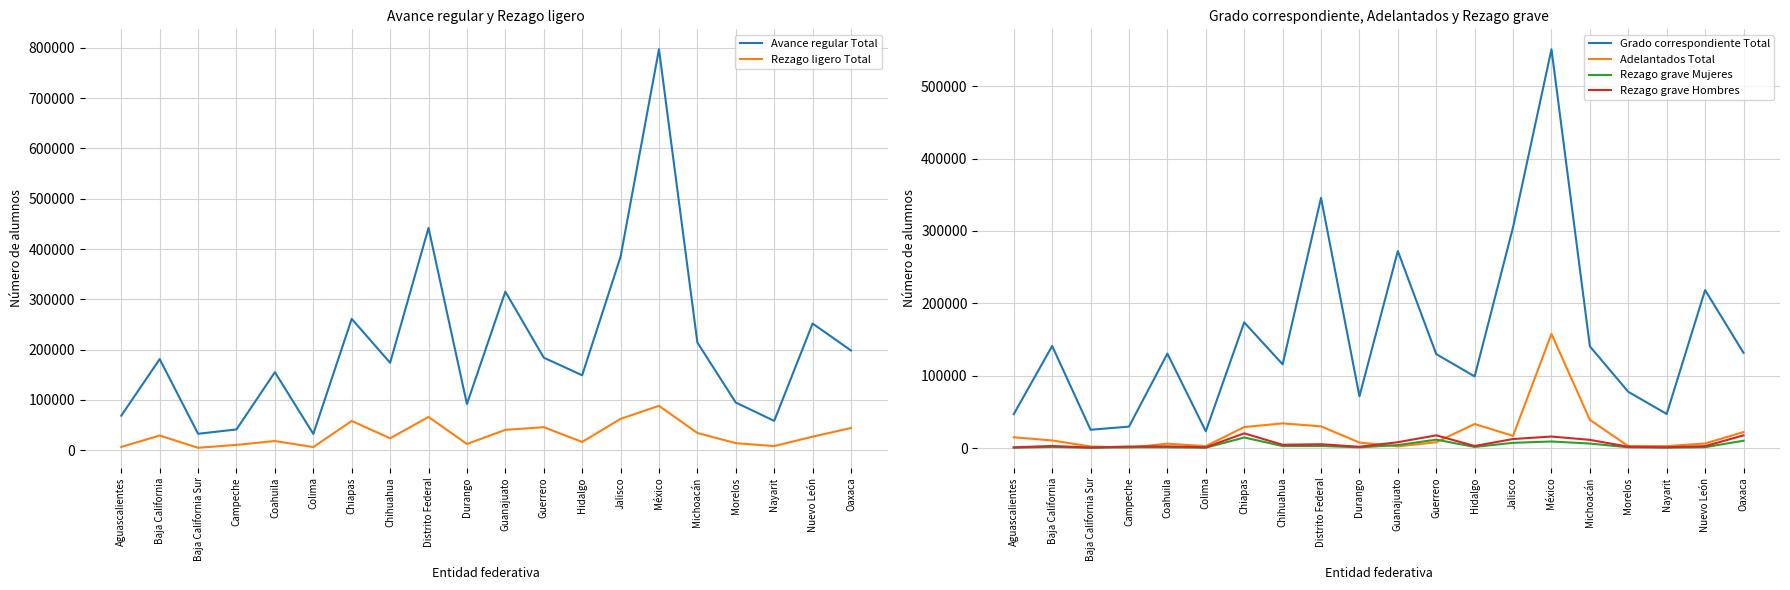

Reading left to right, what are all the values shown in this chart?

Avance regular Total: Aguascalientes=68706	Baja California=181214	Baja California Sur=32727	Campeche=41354	Coahuila=155203	Colima=32413	Chiapas=261173	Chihuahua=173878	Distrito Federal=442051	Durango=91918	Guanajuato=315307	Guerrero=184061	Hidalgo=149059	Jalisco=384592	México=797129	Michoacán=214134	Morelos=94835	Nayarit=58369	Nuevo León=251853	Oaxaca=198270
Rezago ligero Total: Aguascalientes=6572	Baja California=29283	Baja California Sur=4872	Campeche=10674	Coahuila=18304	Colima=6300	Chiapas=58199	Chihuahua=23722	Distrito Federal=66183	Durango=12400	Guanajuato=40515	Guerrero=45849	Hidalgo=16501	Jalisco=62348	México=88355	Michoacán=34309	Morelos=14081	Nayarit=8213	Nuevo León=26984	Oaxaca=44180
Grado correspondiente Total: Aguascalientes=47026	Baja California=141211	Baja California Sur=25490	Campeche=29812	Coahuila=130652	Colima=23305	Chiapas=173777	Chihuahua=115842	Distrito Federal=345706	Durango=71697	Guanajuato=272241	Guerrero=129955	Hidalgo=99145	Jalisco=305245	México=550935	Michoacán=140657	Morelos=77873	Nayarit=47298	Nuevo León=218334	Oaxaca=131769
Adelantados Total: Aguascalientes=15108	Baja California=10720	Baja California Sur=2365	Campeche=868	Coahuila=6247	Colima=2808	Chiapas=29197	Chihuahua=34314	Distrito Federal=30162	Durango=7821	Guanajuato=2551	Guerrero=8257	Hidalgo=33413	Jalisco=16999	México=157839	Michoacán=39168	Morelos=2881	Nayarit=2858	Nuevo León=6535	Oaxaca=22321
Rezago grave Mujeres: Aguascalientes=653	Baja California=1854	Baja California Sur=577	Campeche=1382	Coahuila=1209	Colima=701	Chiapas=14797	Chihuahua=3017	Distrito Federal=3094	Durango=1205	Guanajuato=4343	Guerrero=11826	Hidalgo=1765	Jalisco=7459	México=9268	Michoacán=6444	Morelos=1283	Nayarit=750	Nuevo León=1418	Oaxaca=10360
Rezago grave Hombres: Aguascalientes=1256	Baja California=3066	Baja California Sur=954	Campeche=2334	Coahuila=2546	Colima=1232	Chiapas=20515	Chihuahua=4792	Distrito Federal=5505	Durango=1991	Guanajuato=8278	Guerrero=17791	Hidalgo=3066	Jalisco=12682	México=16122	Michoacán=11539	Morelos=2031	Nayarit=1353	Nuevo León=2846	Oaxaca=17730